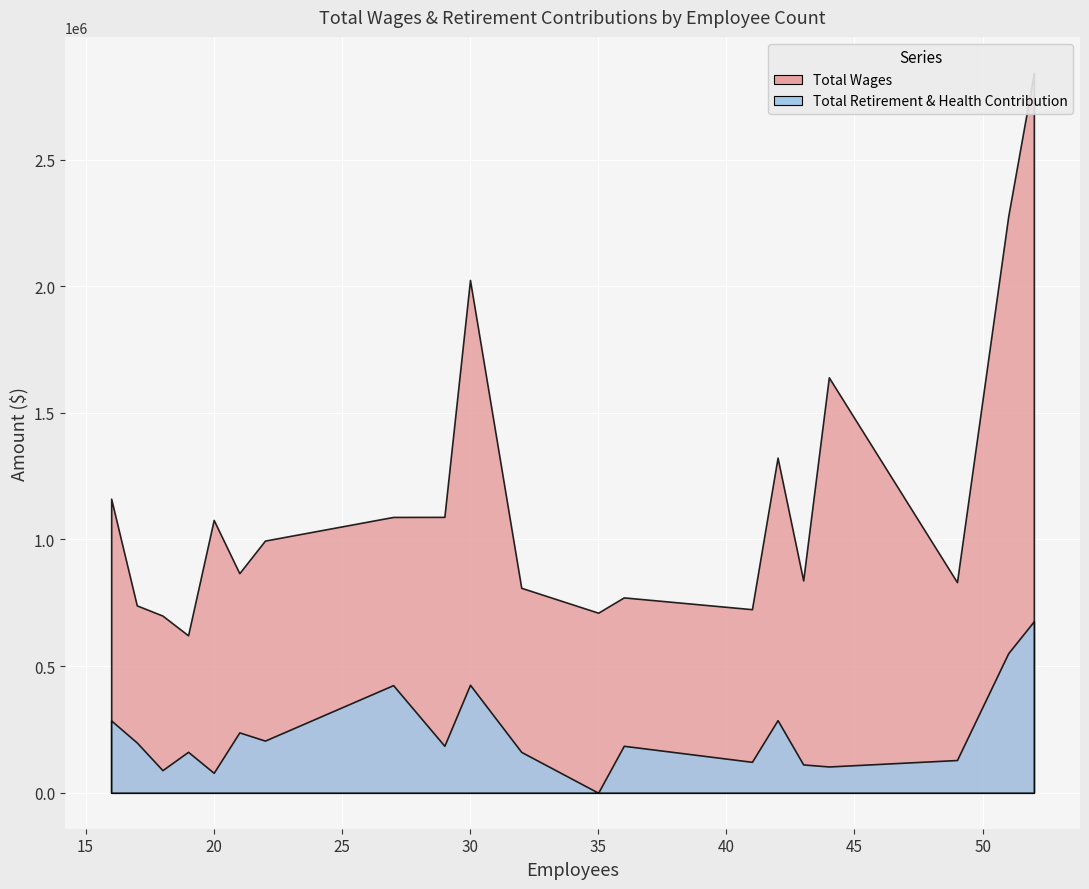

List the labels in order of Total Wages value, largest first.

52, 51, 30, 44, 42, 16, 29, 27, 20, 22, 21, 43, 49, 32, 36, 17, 41, 35, 18, 19